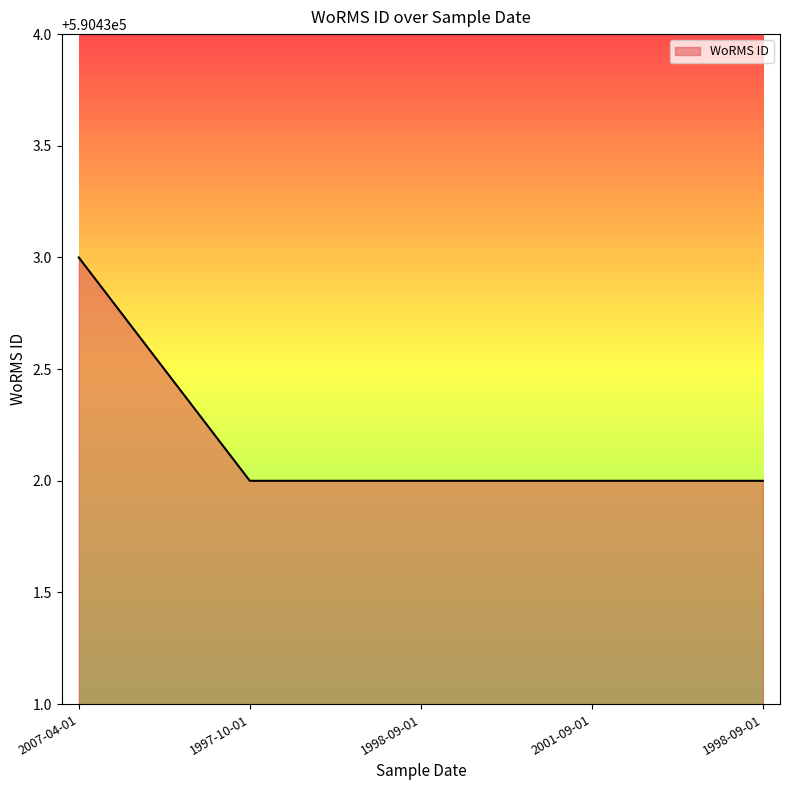

Reading right to left, list all the values displayed in this chart.

1998-09-01=590432	2001-09-01=590432	1998-09-01=590432	1997-10-01=590432	2007-04-01=590433